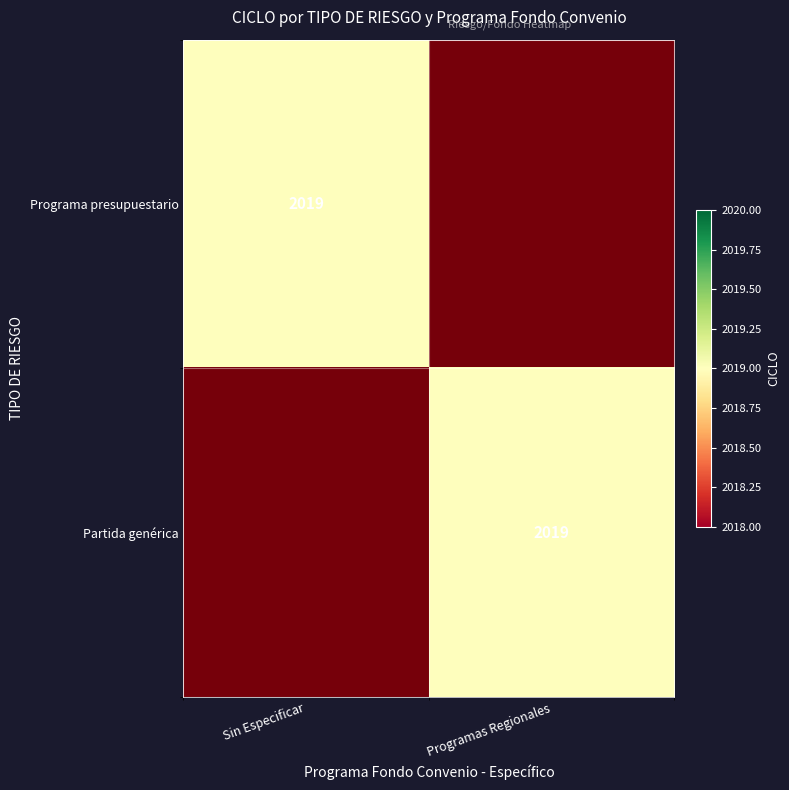

List the series in order of their overall mean, highest first.

Programa presupuestario, Partida genérica